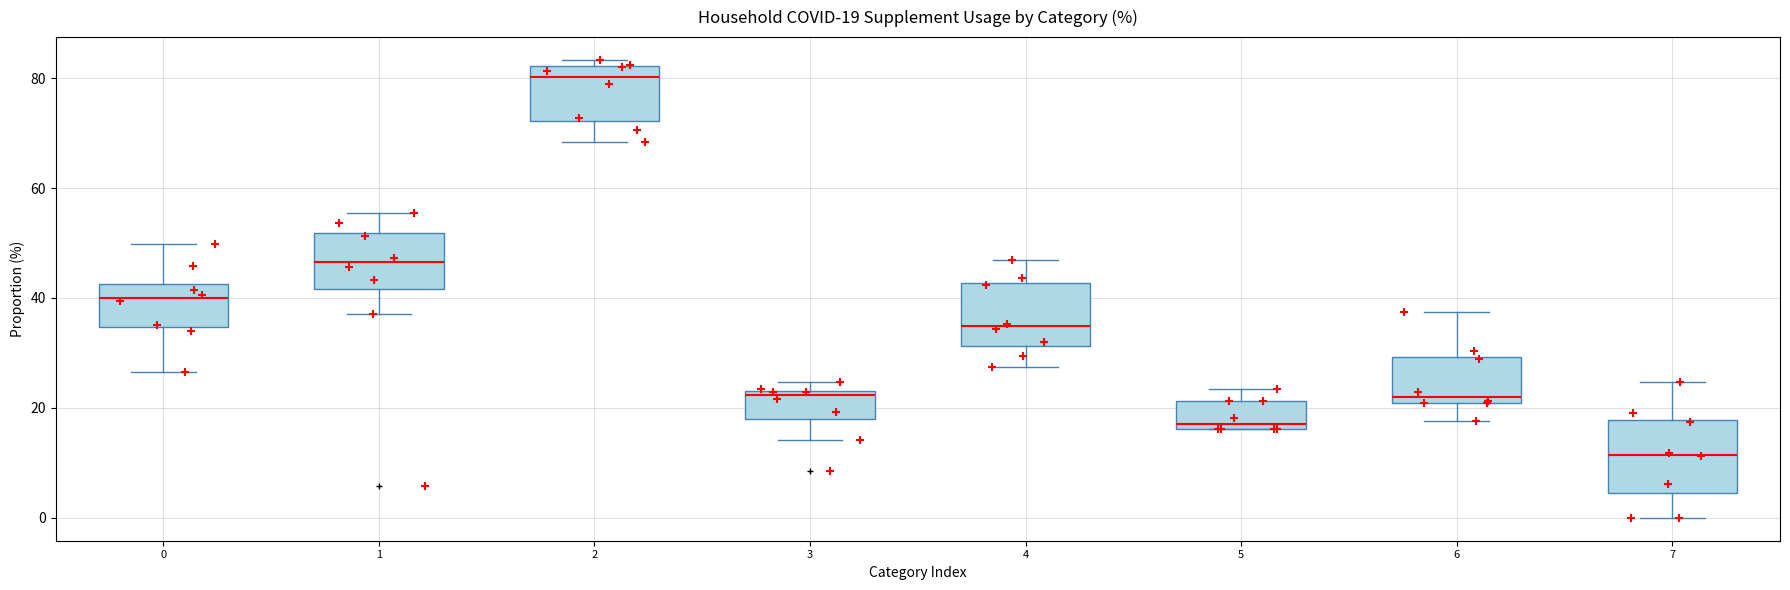

Which box's median line is the lowest?

7